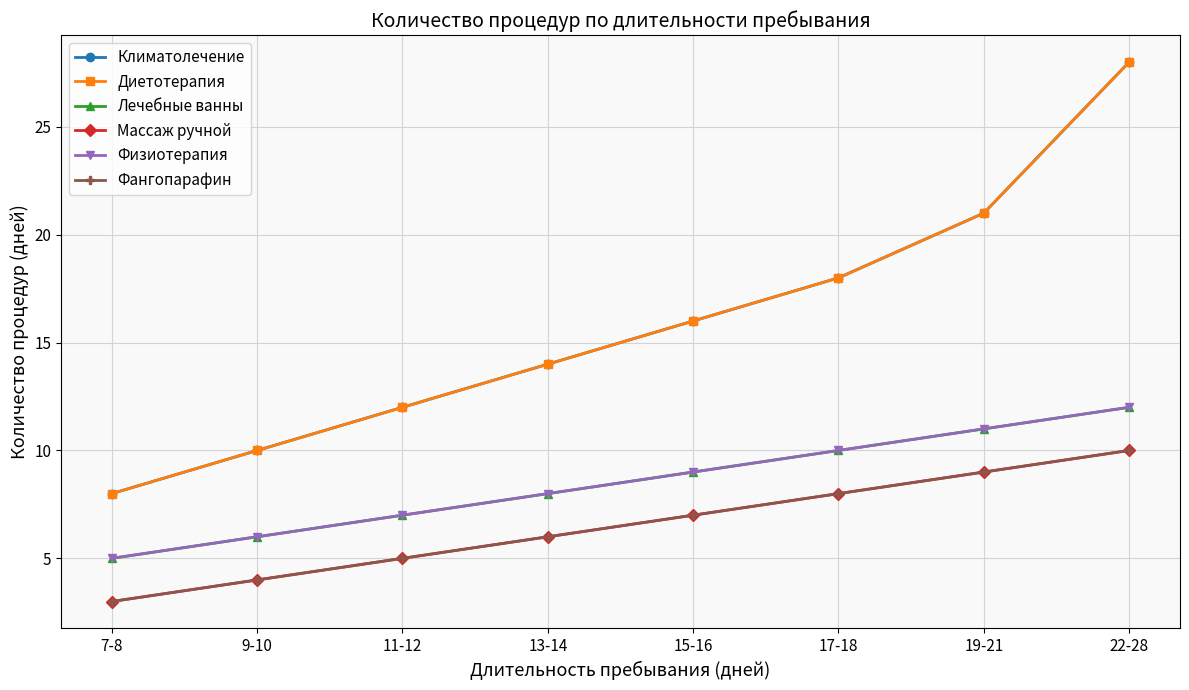

True or false: Фангопарафин and Климатолечение intersect in this chart.

False